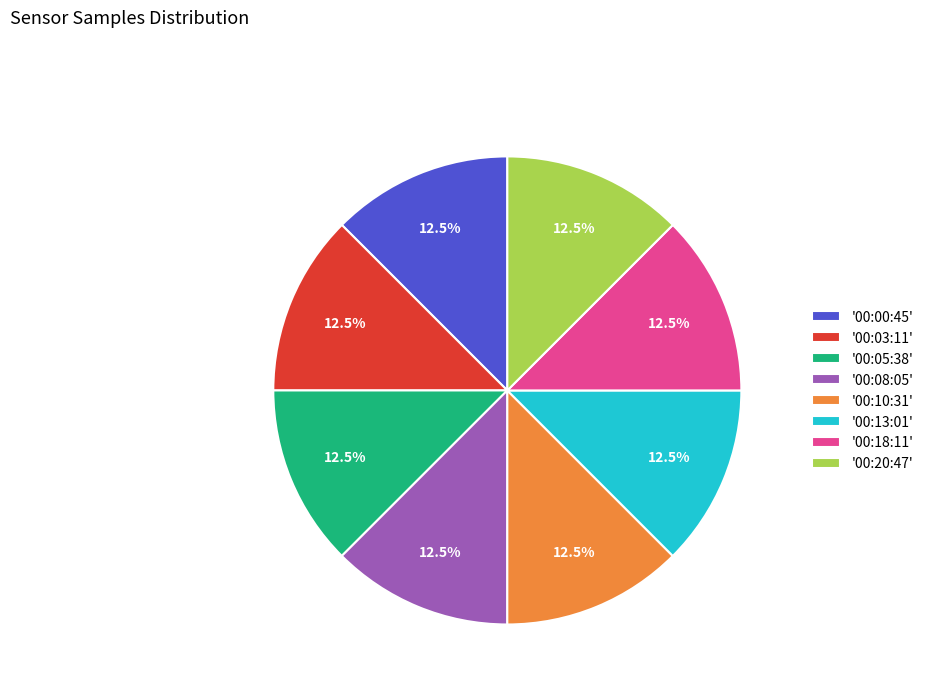

What percentage do '00:03:11' and '00:20:47' together represent?

25.0%